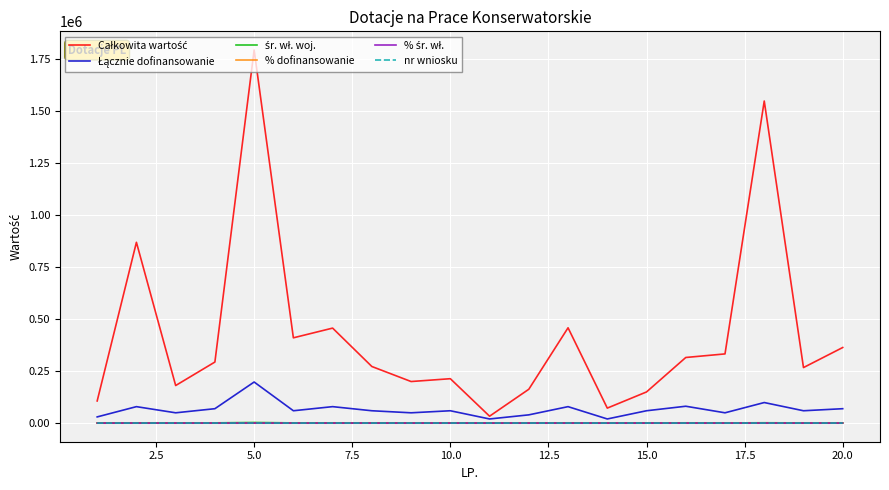

What is the greatest value displayed?

1791581.6